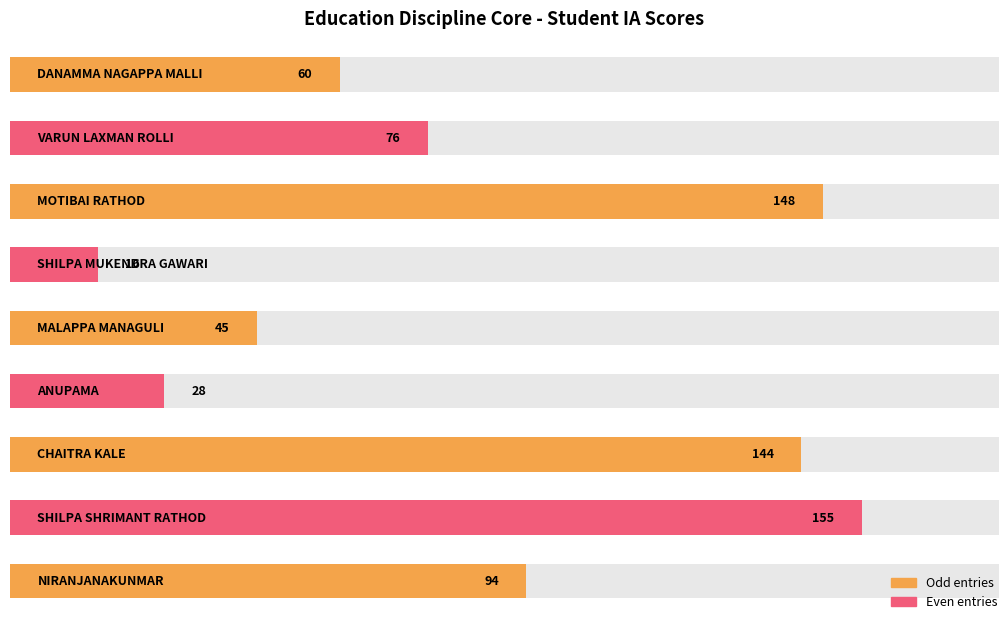

What is the label of the 3rd bar from the left?

MOTIBAI RATHOD